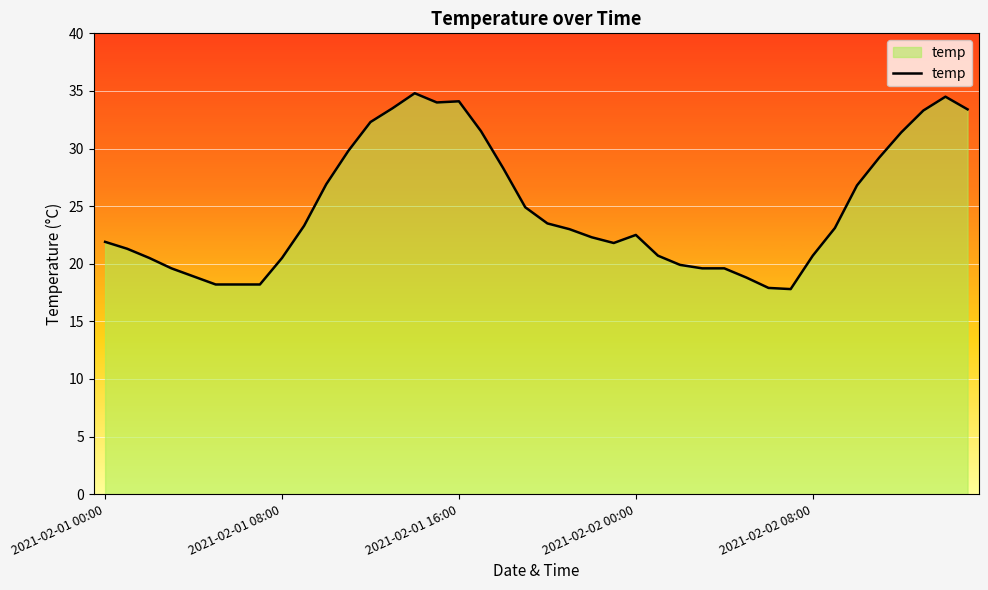

What is the difference between the maximum and minimum values?

17.0